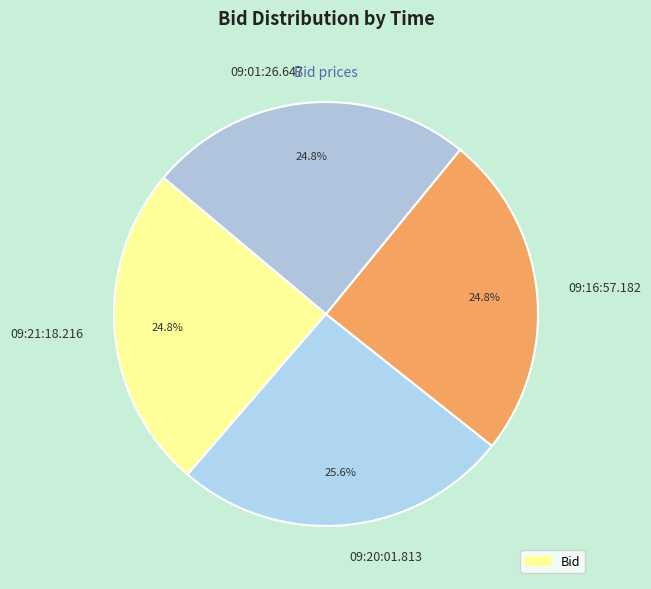

What percentage is the 09:20:01.813 slice, to the nearest percent?

26%